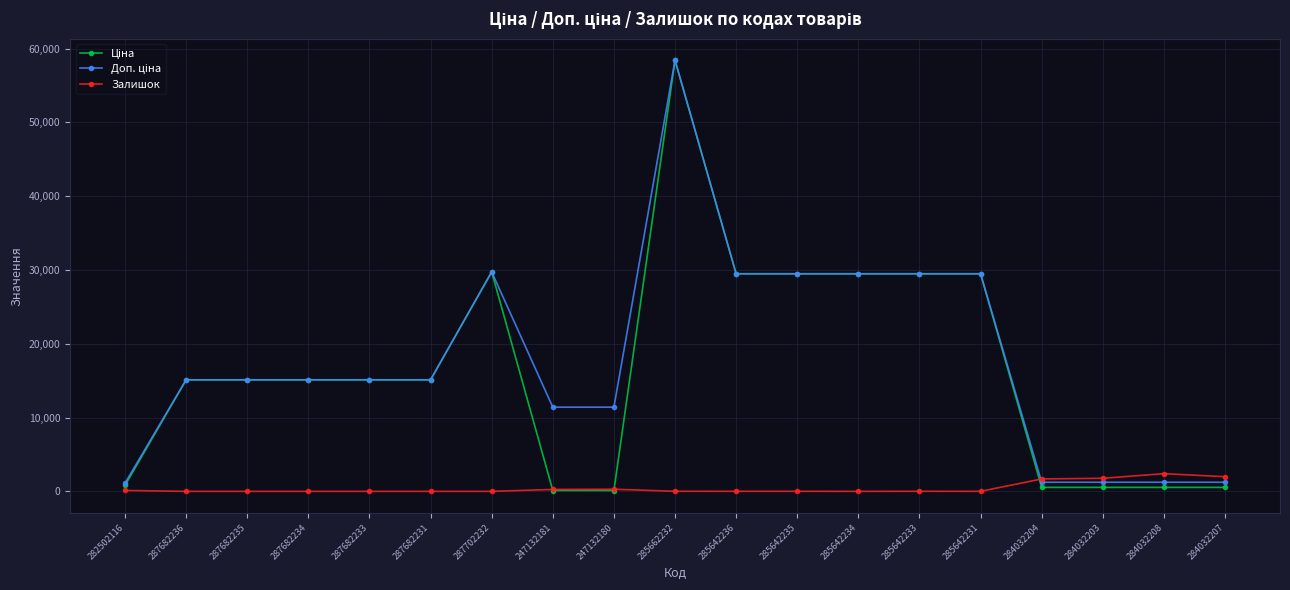

What is the total value across all series at 287682233?

30240.0